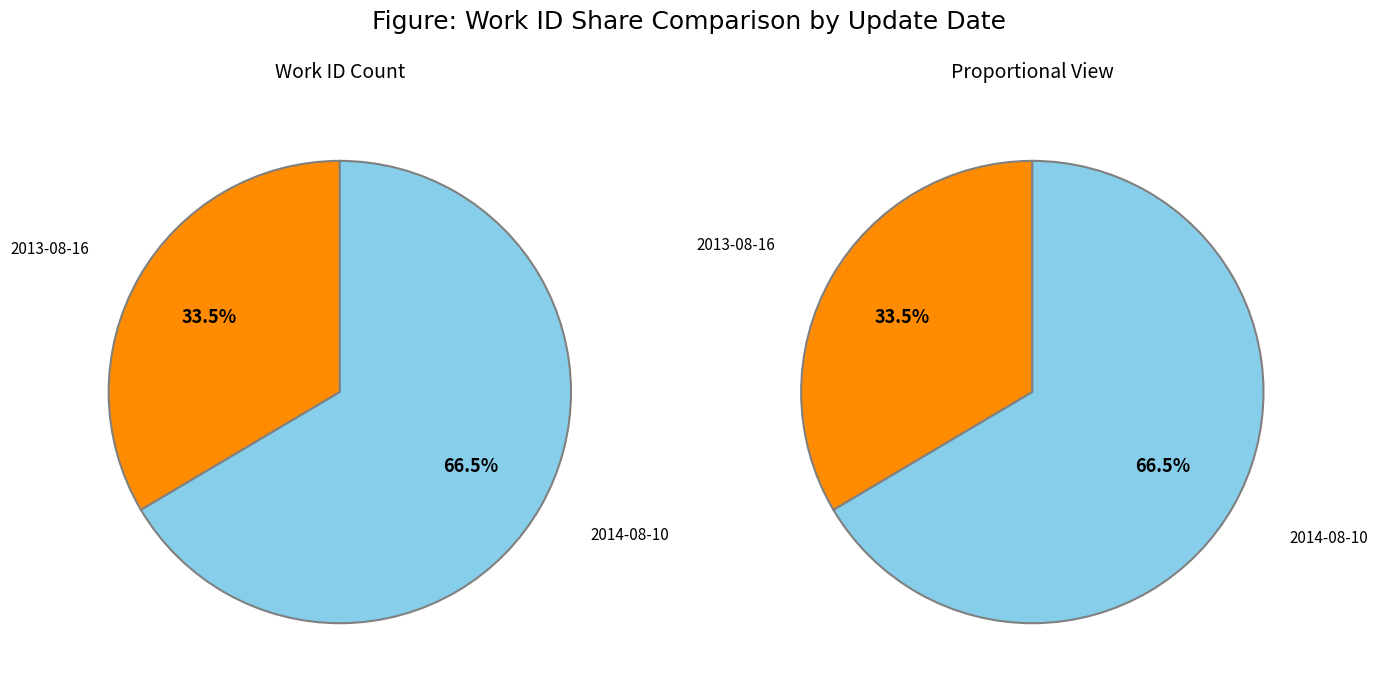

What portion of the pie excludes 2013-08-16?

66.5%